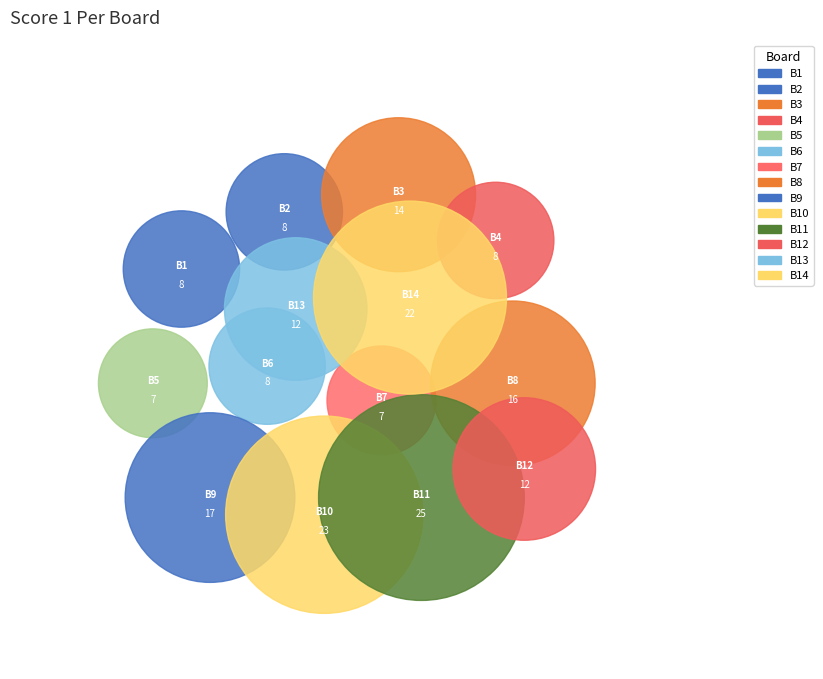

The Board 11 slice represents 19% of the pie. True or false?

False